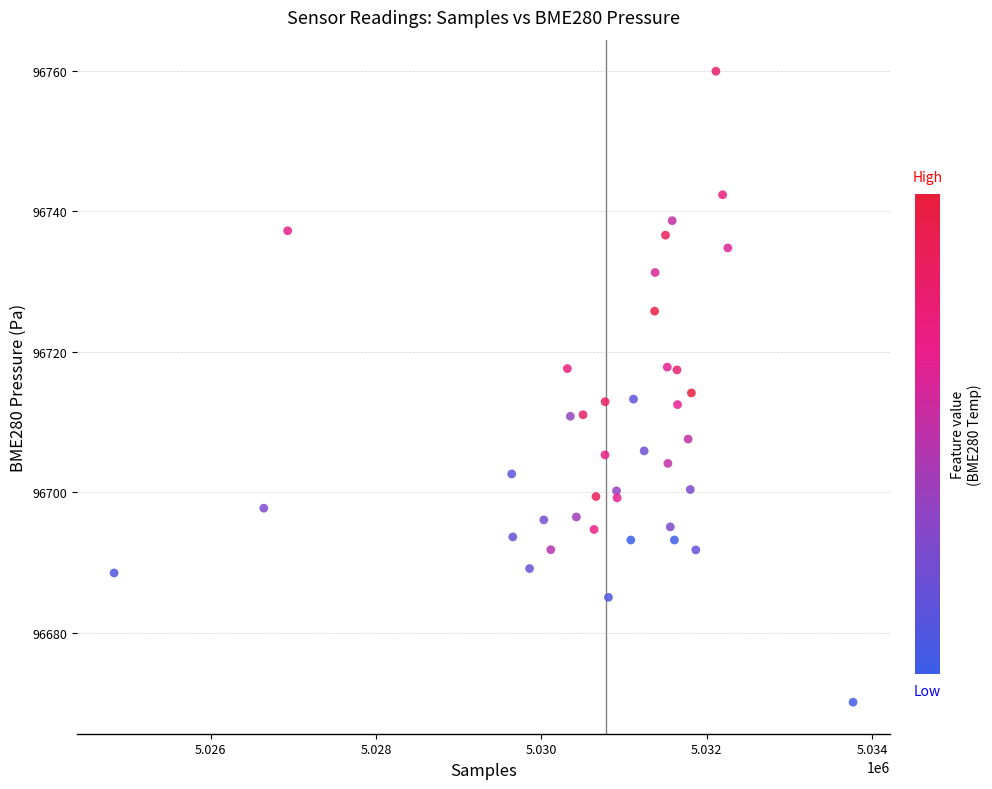

What is the range of X values (max minus min)?

8939.0